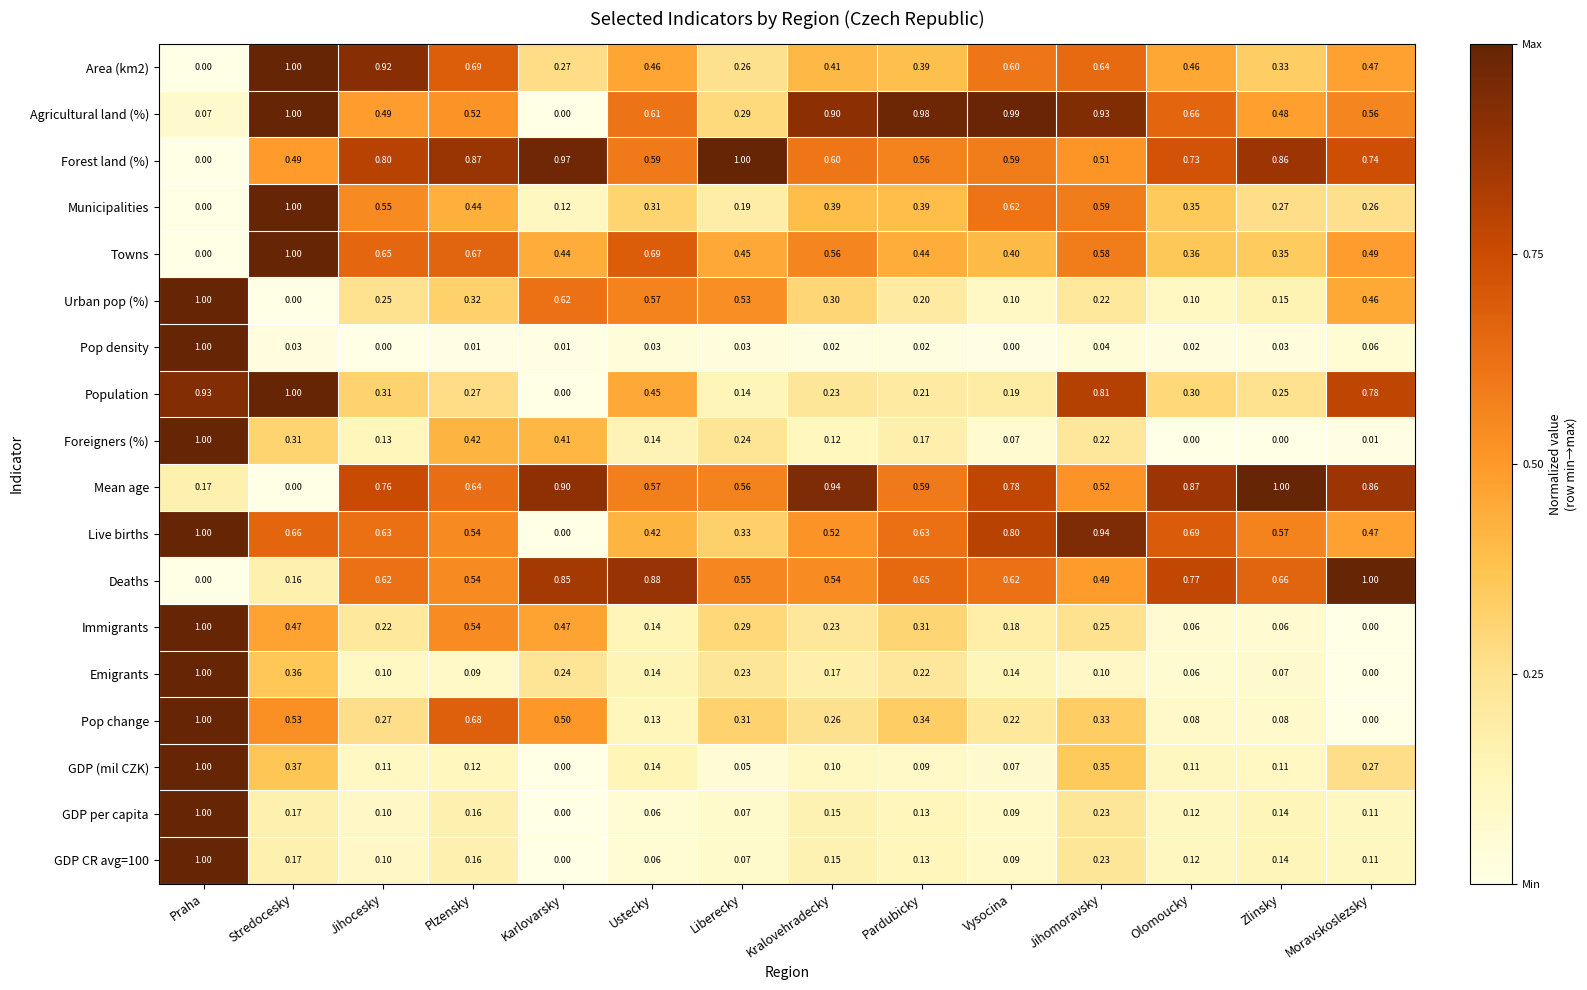

Rank the categories by Population value from highest to lowest.

Stredocesky, Praha, Jihomoravsky, Moravskoslezsky, Ustecky, Jihocesky, Olomoucky, Plzensky, Zlinsky, Kralovehradecky, Pardubicky, Vysocina, Liberecky, Karlovarsky